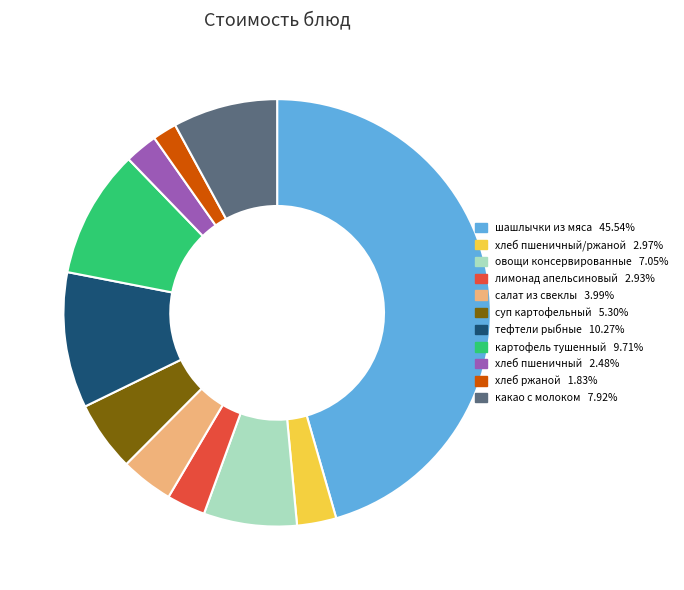

Is there a majority slice in this chart?

No